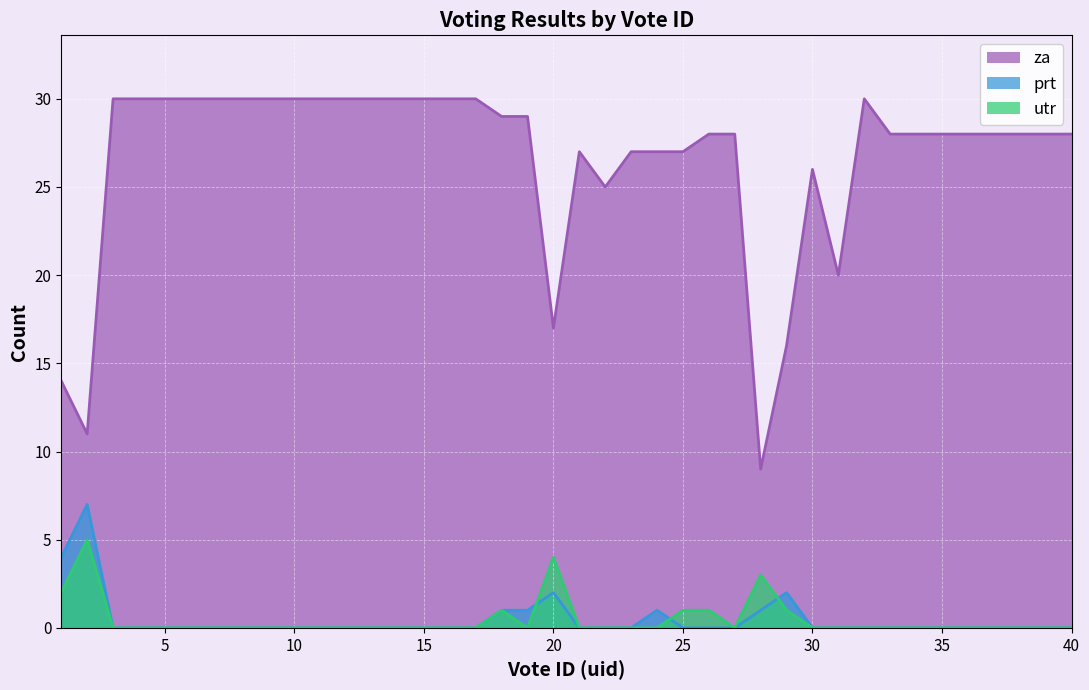

True or false: za has more than 2 points higher than both neighbors.

True